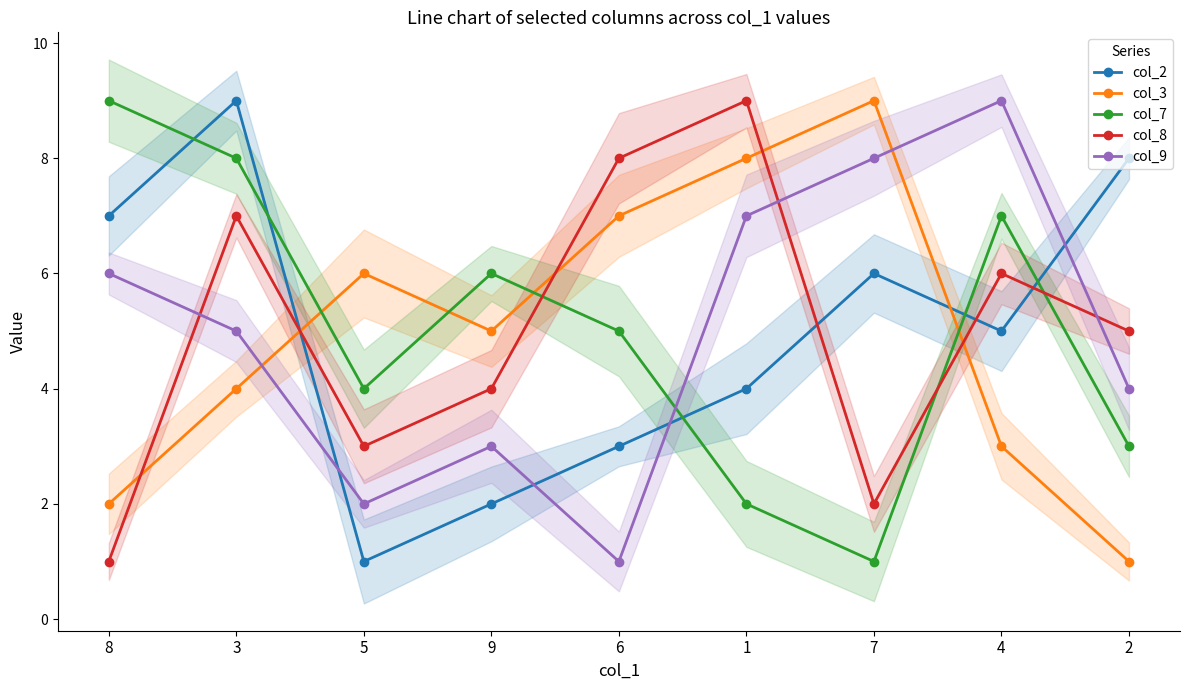

How many lines are shown in the chart?

5